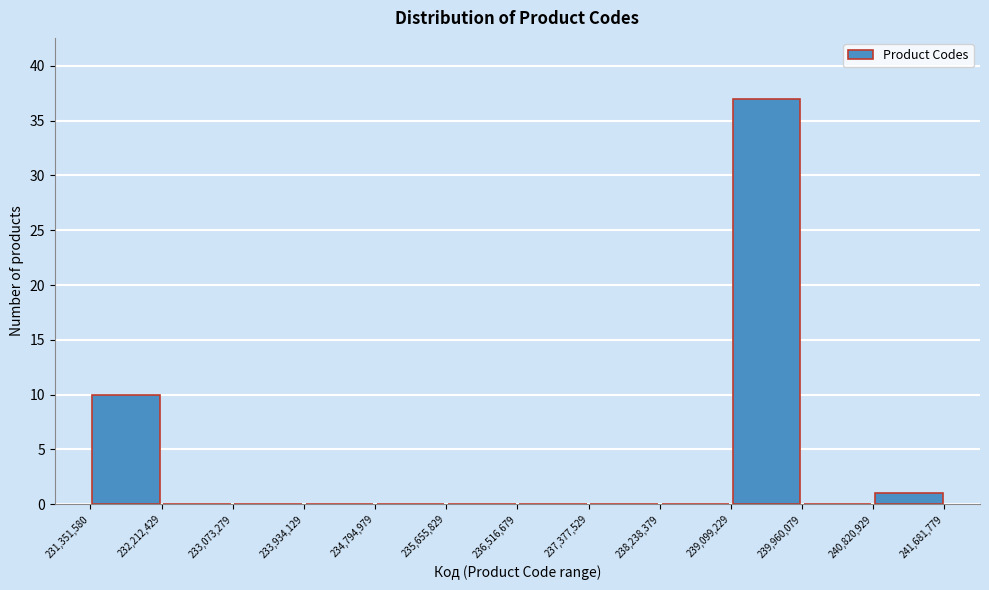

How tall is the bar that spans 231,351,580 to 232,212,429 on the x-axis? The values are not printed on the chart, so give them approximately, as read against the axis.

10